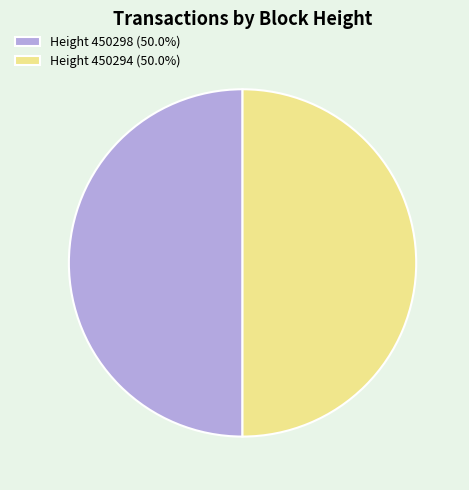

Approximately how many times larger is the value at Height 450294 (50.0%) compared to Height 450298 (50.0%)?

1.0